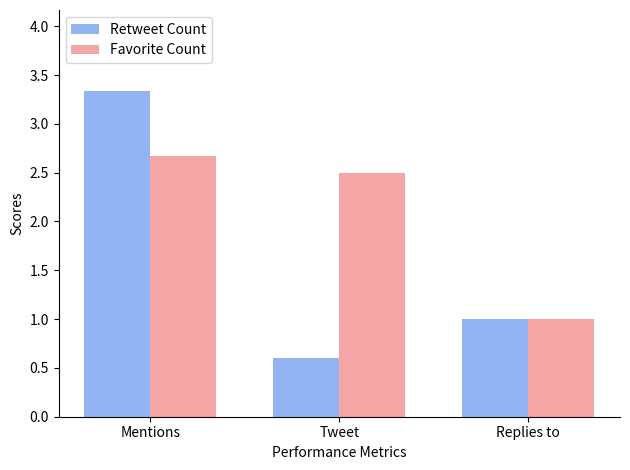

Rank the series at Tweet from lowest to highest value.

Retweet Count, Favorite Count